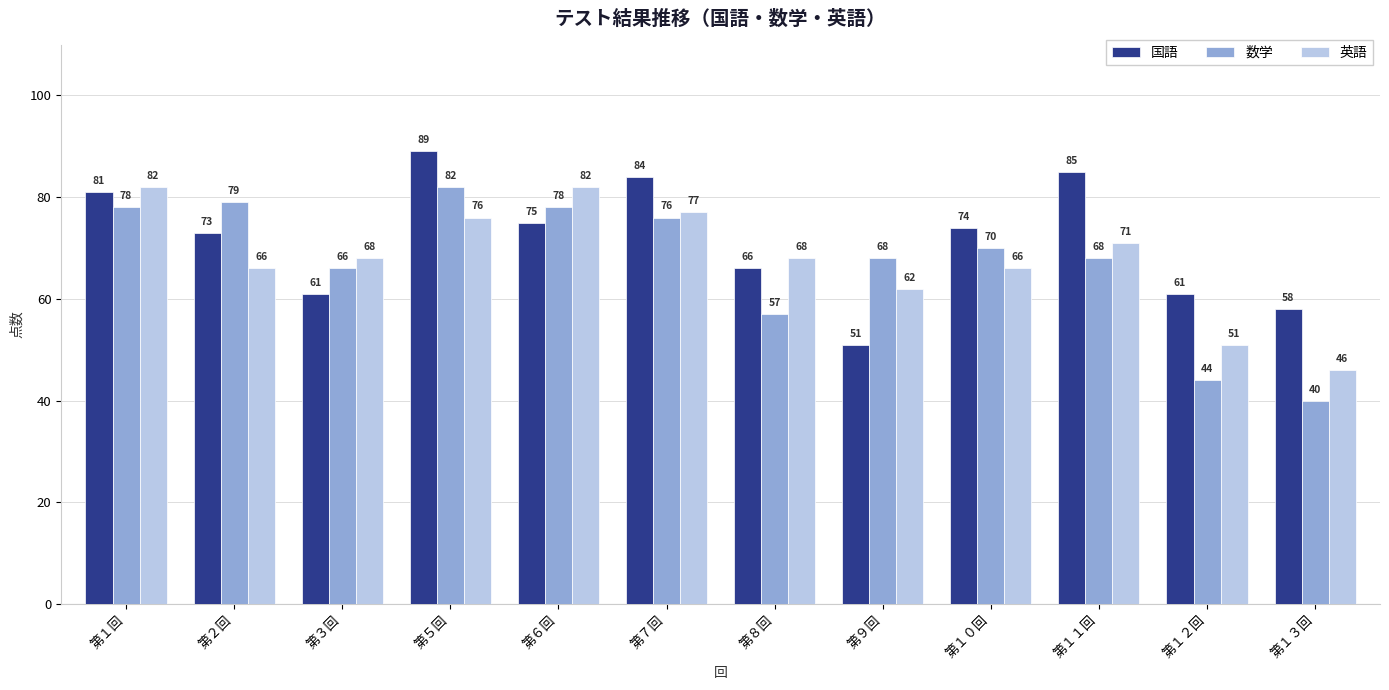

What value does the 国語 series have at 第３回?

61